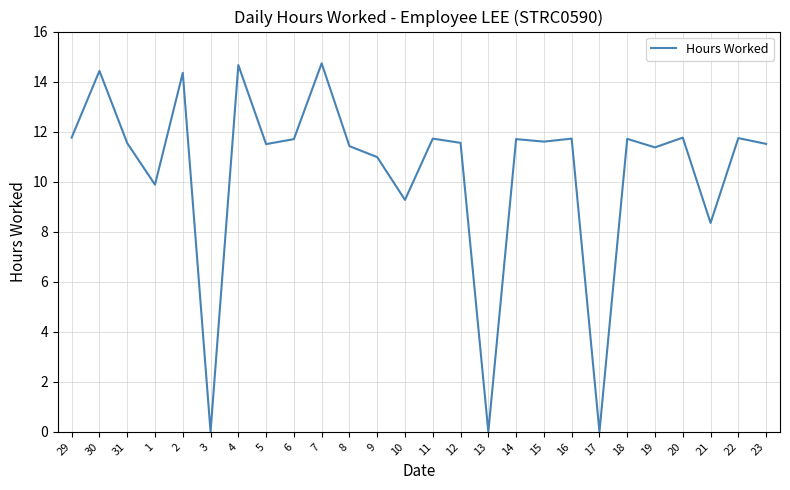

What position from the left is 20?

23